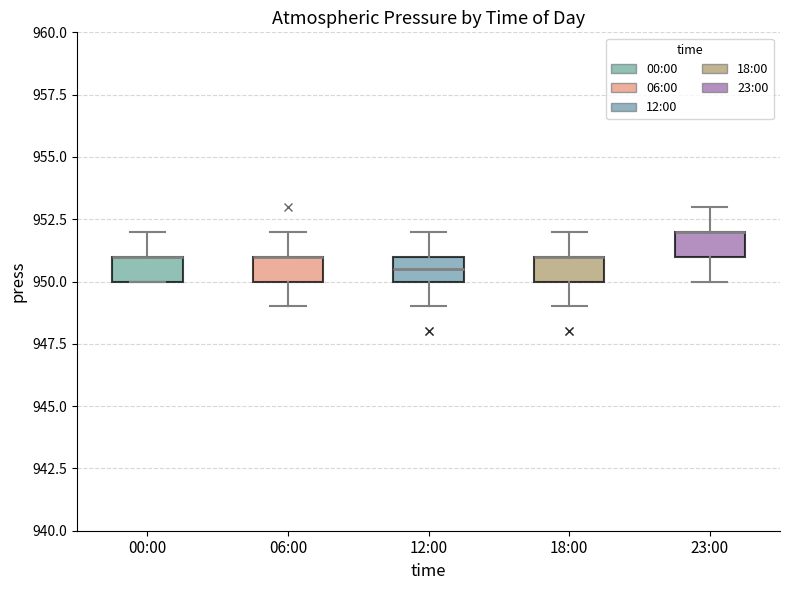

Reading left to right, read every box against the y-axis: the position of its median line, the range the box covers, and the ends of its whiskers. The values are not printed on the chart, so give them approximately, as read against the axis.

00:00: median 951.0 (drawn on the box's upper edge), box 950.0 to 951.0, whiskers 950.0 to 952.0
06:00: median 951.0 (drawn on the box's upper edge), box 950.0 to 951.0, whiskers 949.0 to 952.0
12:00: median 950.5, box 950.0 to 951.0, whiskers 949.0 to 952.0
18:00: median 951.0 (drawn on the box's upper edge), box 950.0 to 951.0, whiskers 949.0 to 952.0
23:00: median 952.0 (drawn on the box's upper edge), box 951.0 to 952.0, whiskers 950.0 to 953.0